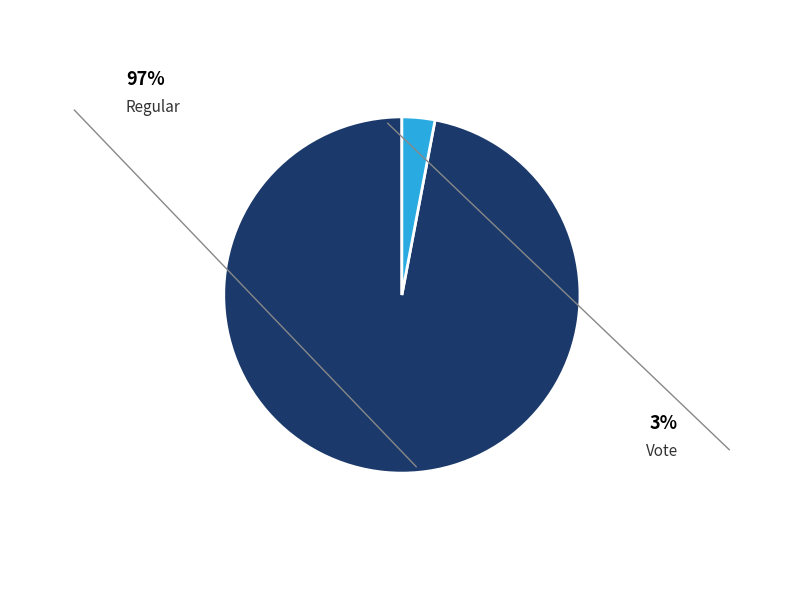

To the nearest percent, what is the difference between the Regular and Vote slice percentages?

94%